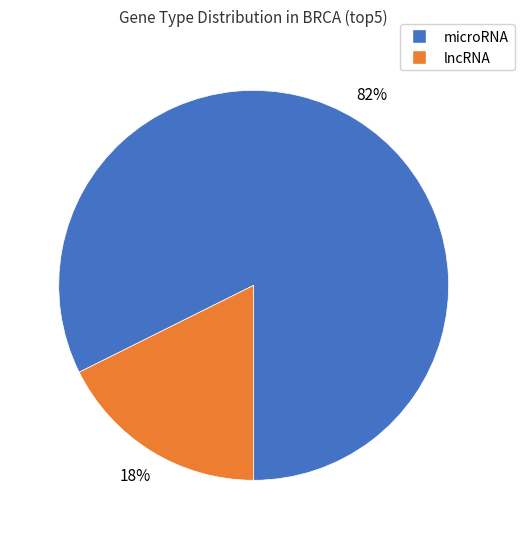

Rank the categories by value from highest to lowest.

microRNA, lncRNA